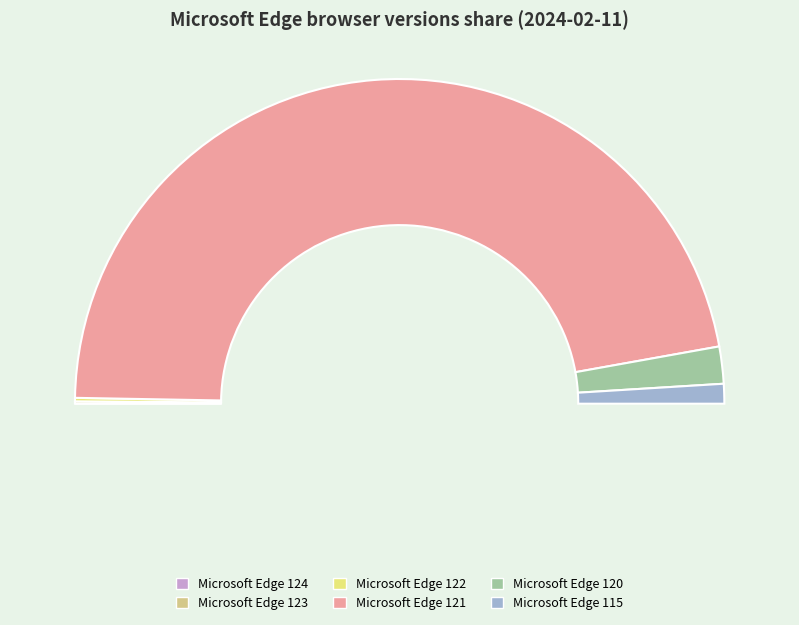

What portion of the pie excludes Microsoft Edge 121?

6.2%